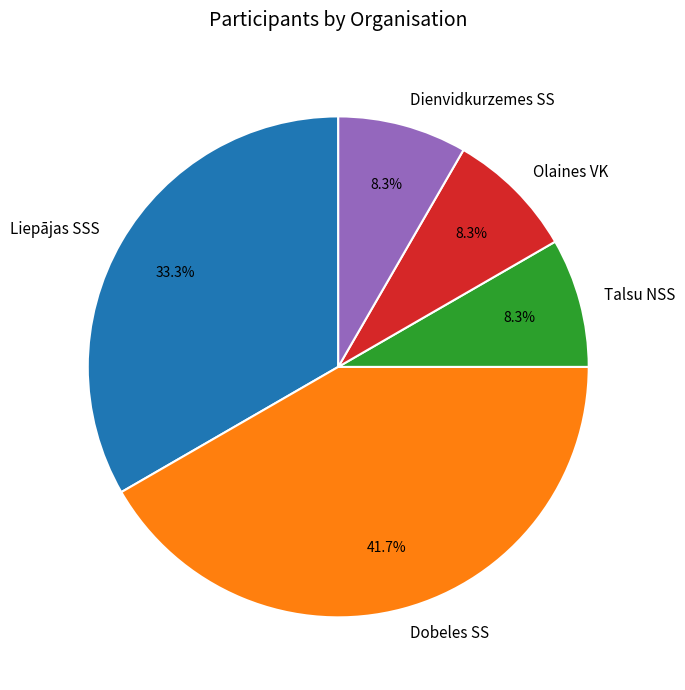

Is it true that Olaines VK is 8% of the pie?

True